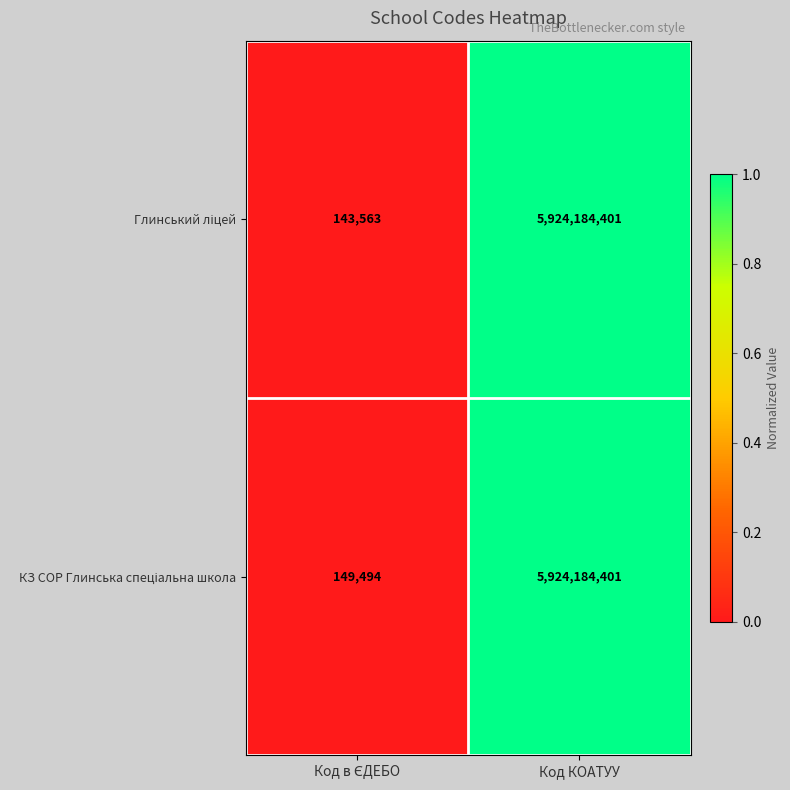

At which category is the sum across all series the highest?

Код КОАТУУ